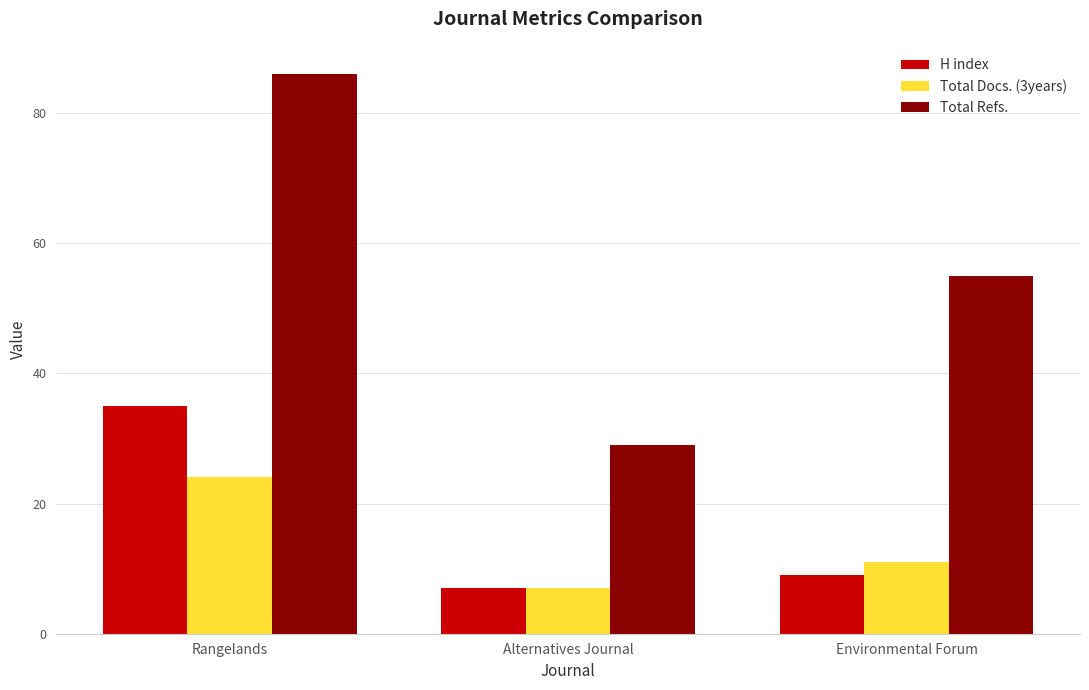

Which category has the highest value across all series?

Rangelands